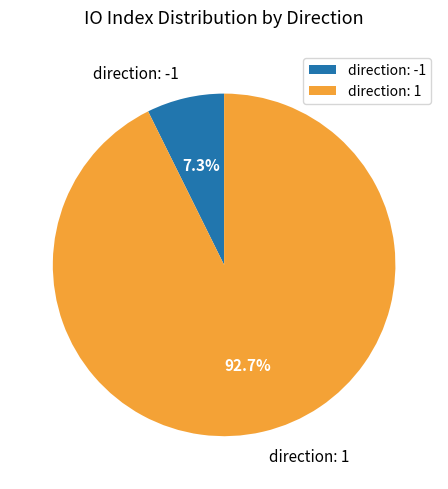

Which has a higher value, direction: -1 or direction: 1?

direction: 1